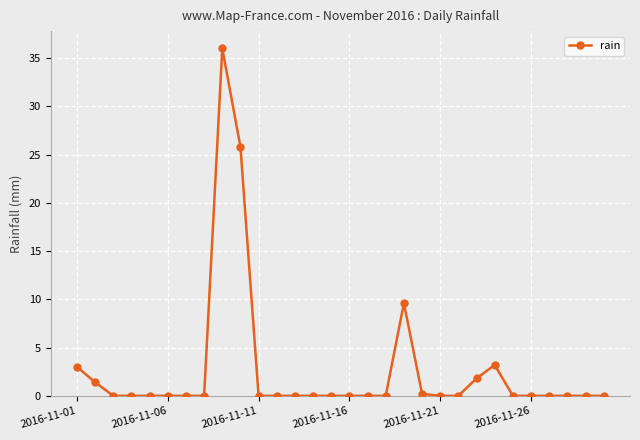

How many categories are shown in the chart?

30